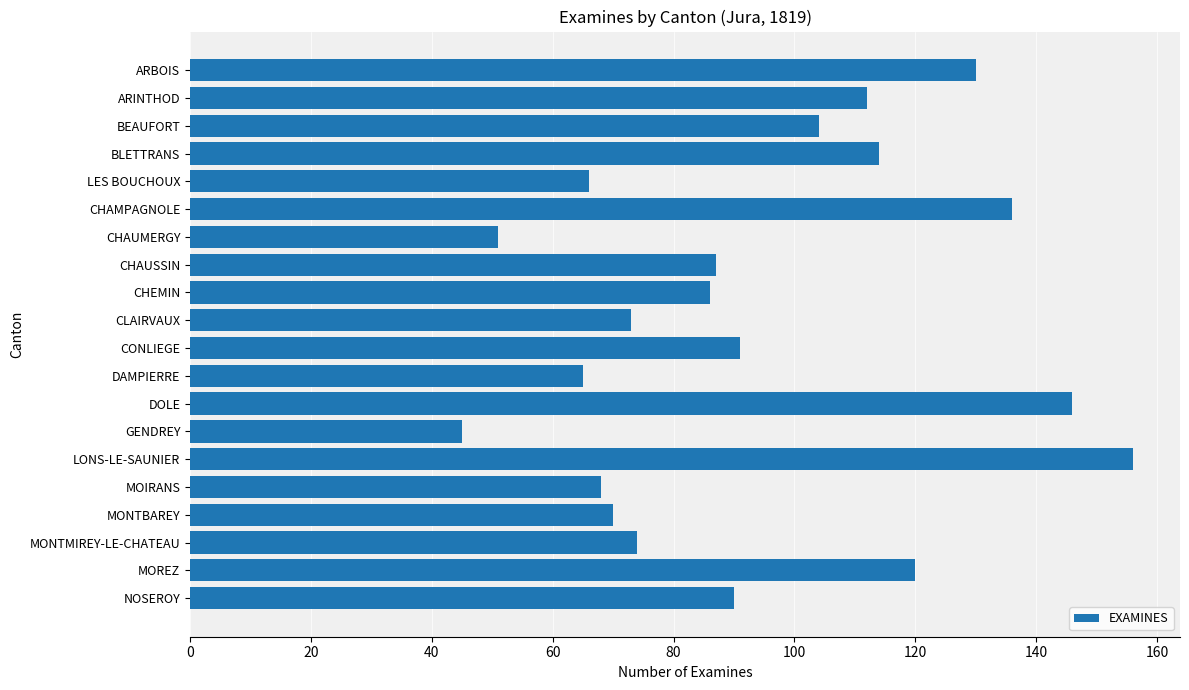

What is the difference between the second highest and second lowest values?

95